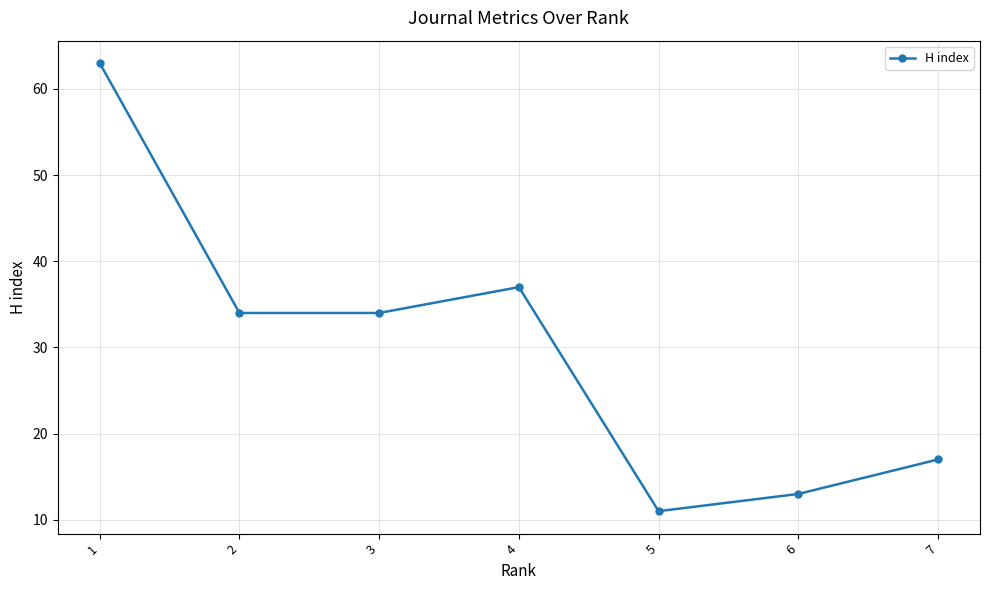

The value at 7 is 23. True or false?

False